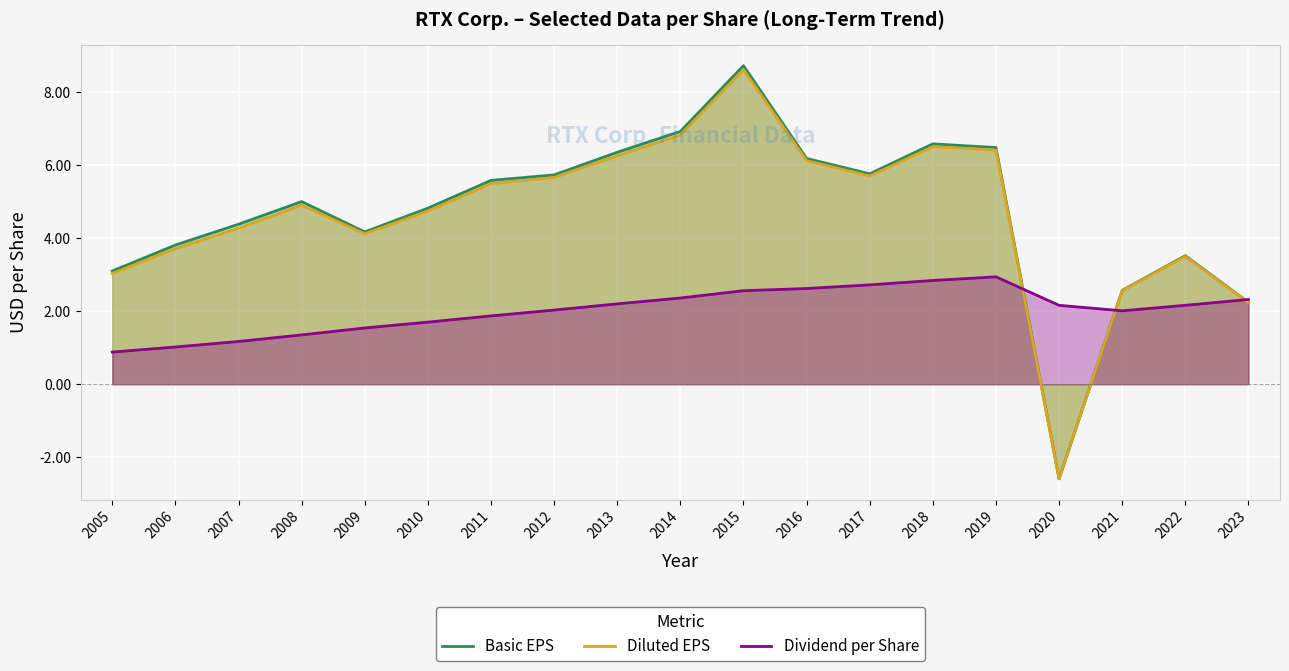

List the series in order of their peak value, highest first.

Basic EPS, Diluted EPS, Dividend per Share